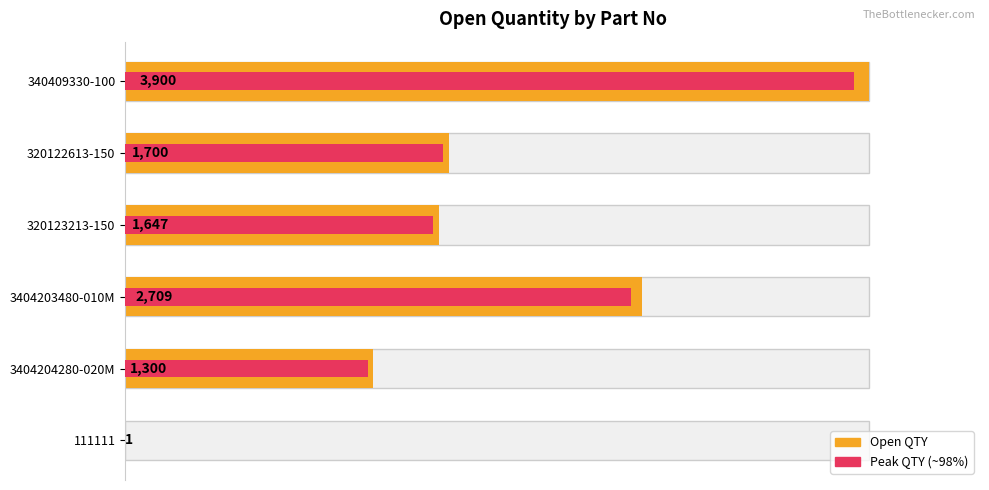

Rank the series at 111111 from lowest to highest value.

Peak QTY, Open QTY